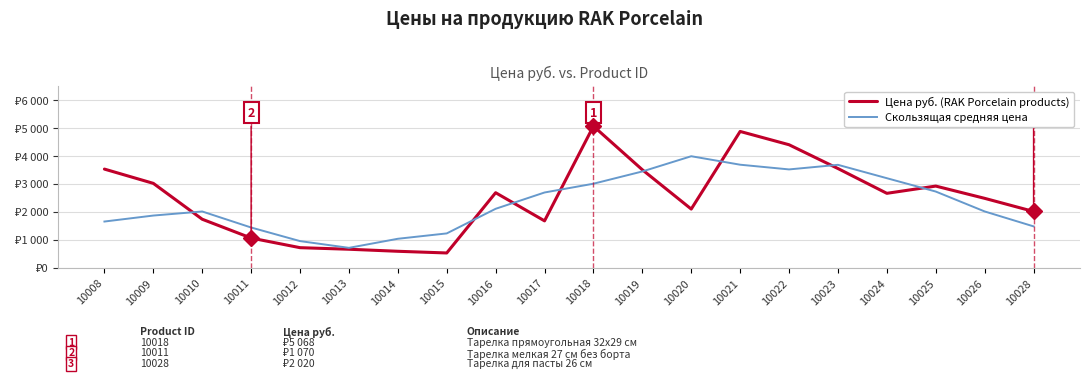

True or false: Цена руб. (RAK Porcelain products) has more than 0 interior local peaks.

True